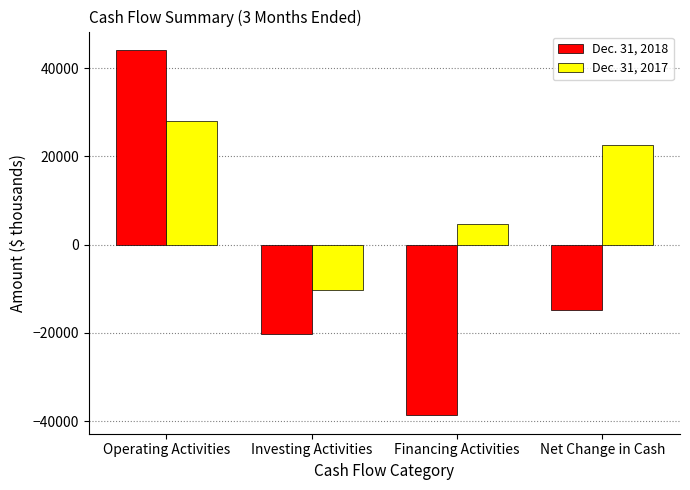

Count the Dec. 31, 2017 values in the range 4587 to 28112.

3